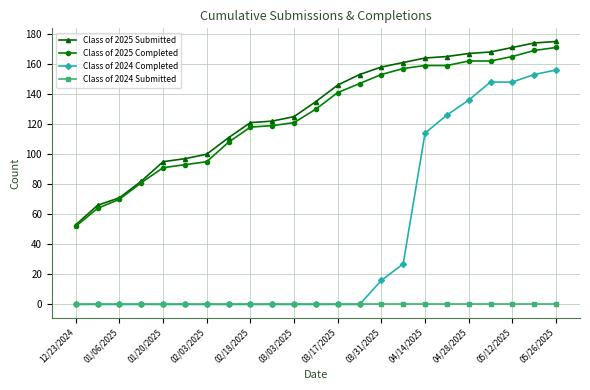

True or false: Class of 2025 Completed and Class of 2024 Completed cross at least once.

False